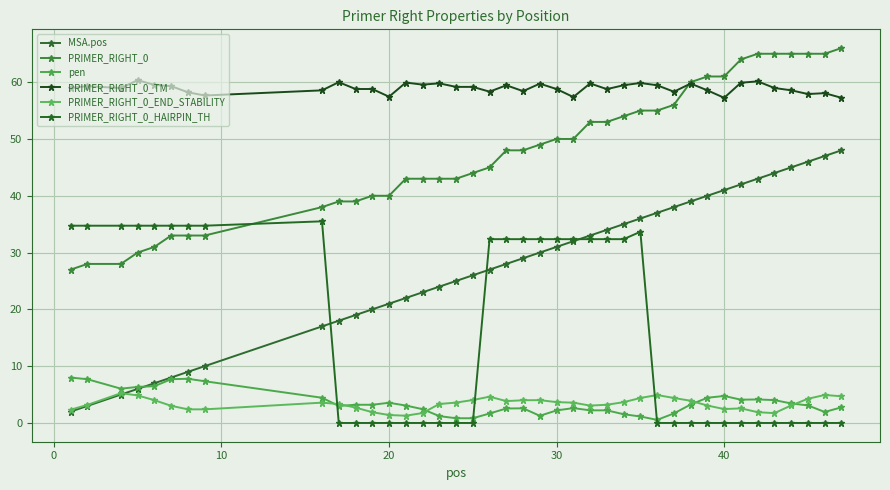

What is the average value of the PRIMER_RIGHT_0_END_STABILITY series?

3.4